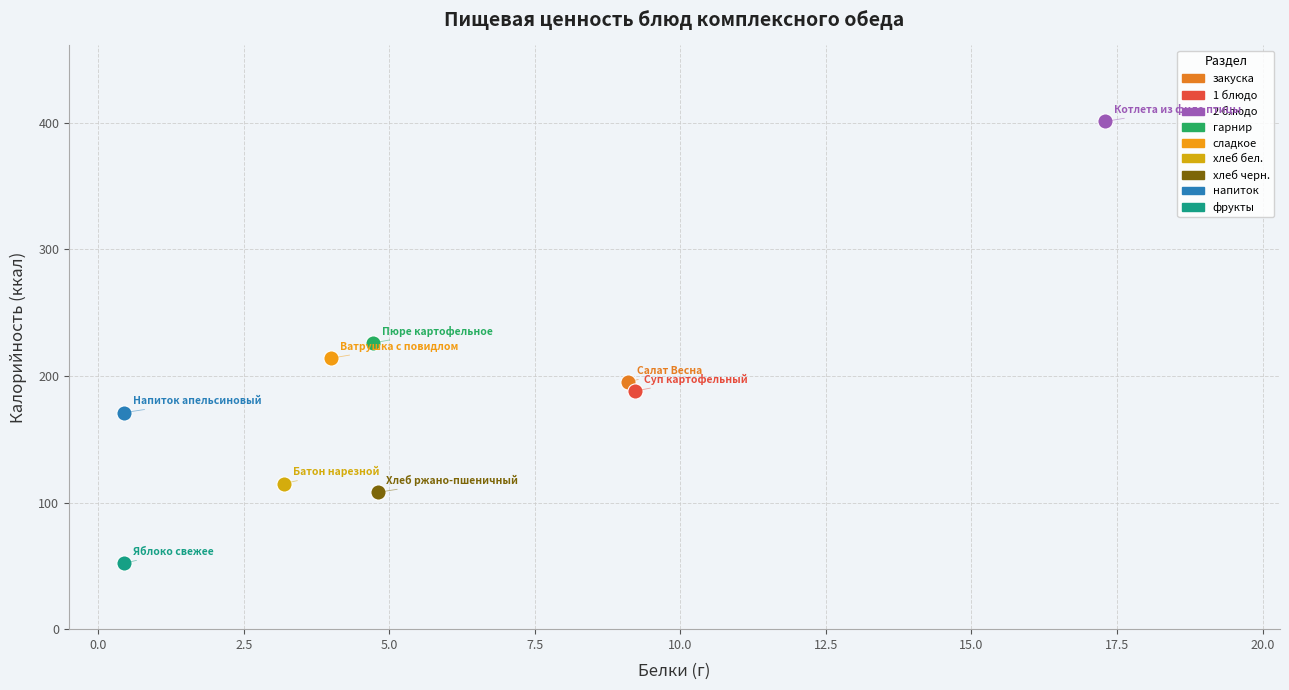

What are all the series names shown in the legend?

закуска, 1 блюдо, 2 блюдо, гарнир, сладкое, хлеб бел., хлеб черн., напиток, фрукты